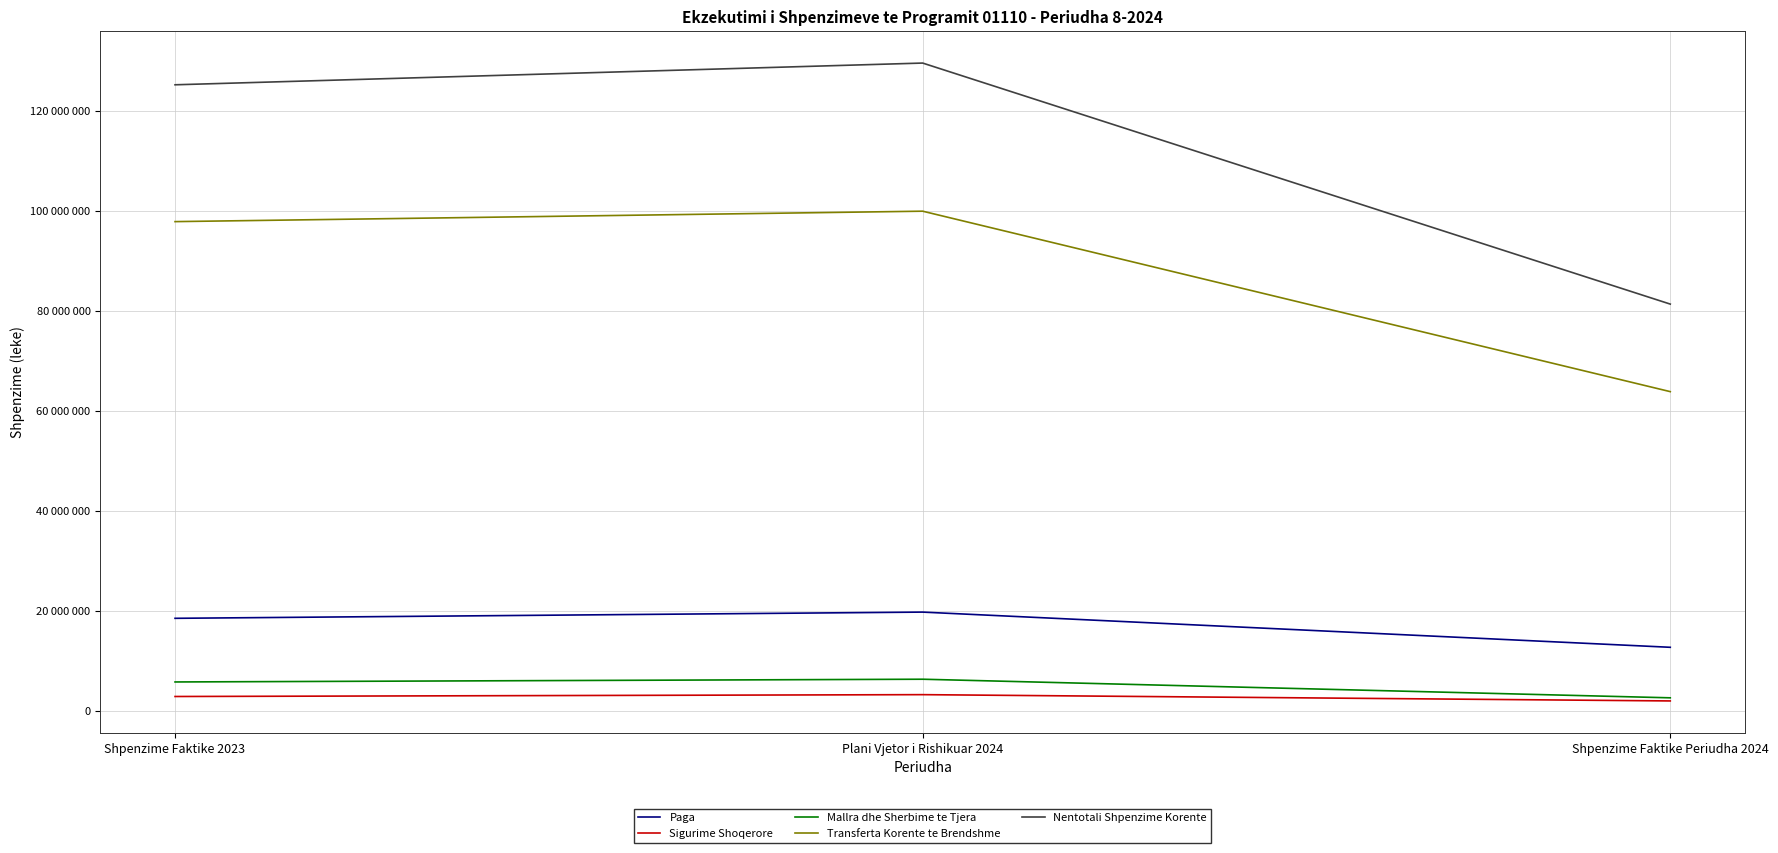

What is the label of the 1st point from the right?

Shpenzime Faktike Periudha 2024